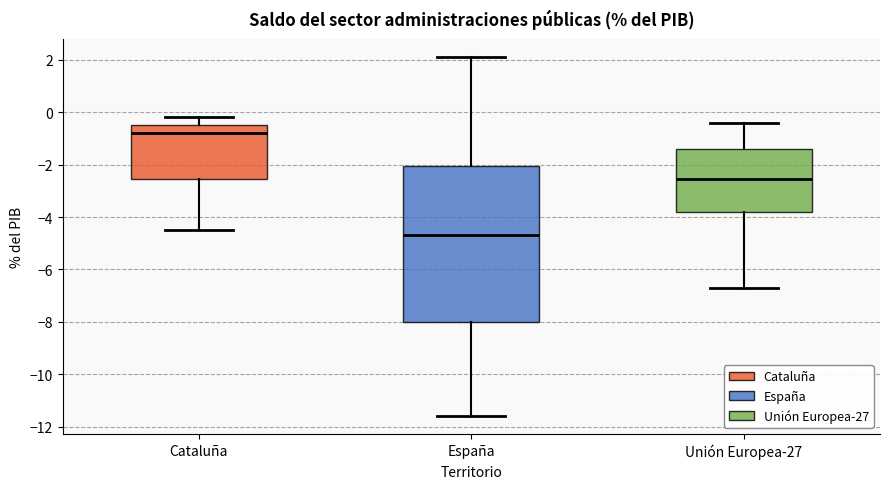

Reading left to right, read every box against the y-axis: the position of its median line, the range the box covers, and the ends of its whiskers. The values are not printed on the chart, so give them approximately, as read against the axis.

Cataluña: median -0.8, box -2.6 to -0.4, whiskers -4.4 to -0.2
España: median -4.6, box -8.0 to -2.0, whiskers -11.6 to 2.2
Unión Europea-27: median -2.6, box -3.8 to -1.4, whiskers -6.6 to -0.4